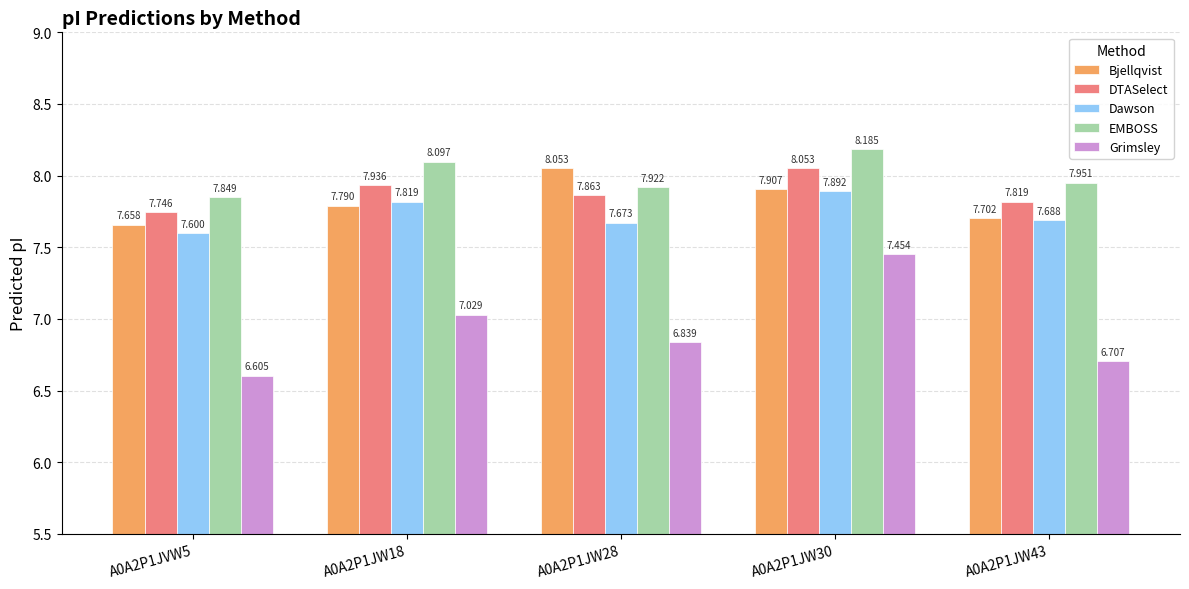

Rank the series at A0A2P1JW30 from highest to lowest value.

EMBOSS, DTASelect, Bjellqvist, Dawson, Grimsley